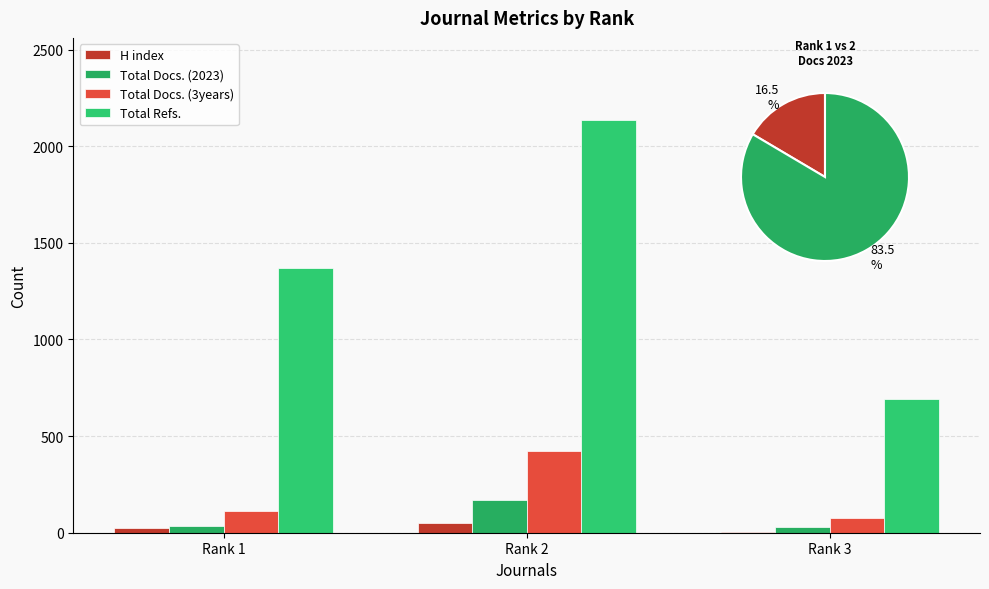

What are all the series names shown in the legend?

H index, Total Docs. (2023), Total Docs. (3years), Total Refs.